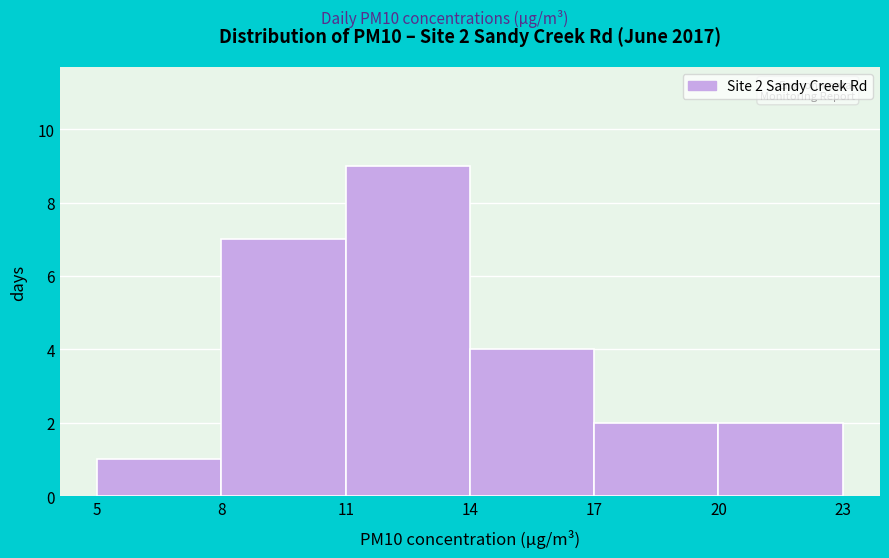

Over which range of the x-axis is the bar tallest?

11 to 14